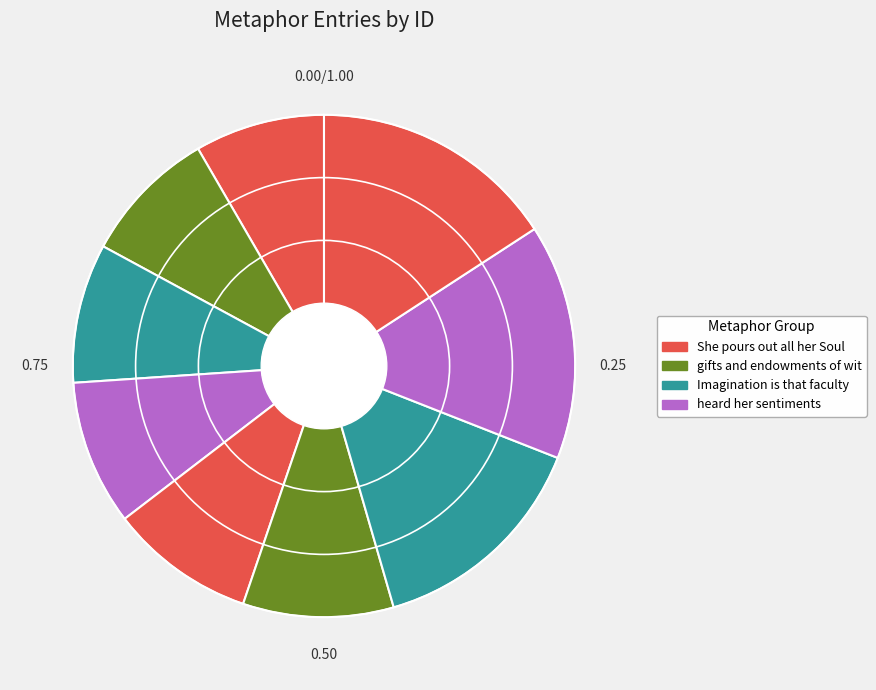

How many slices are in this pie chart?

9